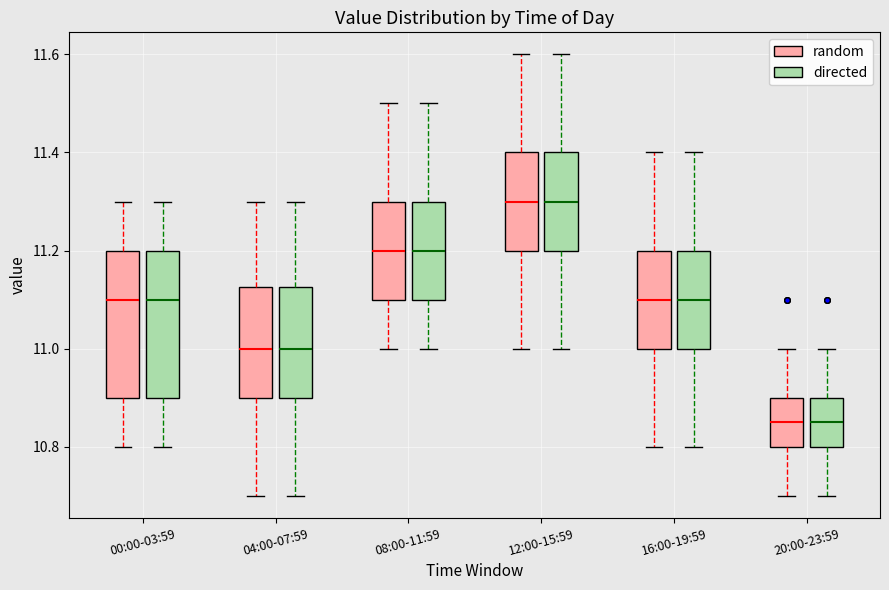

Reading left to right, transcribe this box plot: for each box, give where its median line is, the range the box spans, and where its two whiskers end, as read against the y-axis. The values are not printed on the chart, so give them approximately, as read against the axis.

00:00-03:59 (random): median 11.10, box 10.90 to 11.20, whiskers 10.80 to 11.30
00:00-03:59 (directed): median 11.10, box 10.90 to 11.20, whiskers 10.80 to 11.30
04:00-07:59 (random): median 11.00, box 10.90 to 11.12, whiskers 10.70 to 11.30
04:00-07:59 (directed): median 11.00, box 10.90 to 11.12, whiskers 10.70 to 11.30
08:00-11:59 (random): median 11.20, box 11.10 to 11.30, whiskers 11.00 to 11.50
08:00-11:59 (directed): median 11.20, box 11.10 to 11.30, whiskers 11.00 to 11.50
12:00-15:59 (random): median 11.30, box 11.20 to 11.40, whiskers 11.00 to 11.60
12:00-15:59 (directed): median 11.30, box 11.20 to 11.40, whiskers 11.00 to 11.60
16:00-19:59 (random): median 11.10, box 11.00 to 11.20, whiskers 10.80 to 11.40
16:00-19:59 (directed): median 11.10, box 11.00 to 11.20, whiskers 10.80 to 11.40
20:00-23:59 (random): median 10.86, box 10.80 to 10.90, whiskers 10.70 to 11.00
20:00-23:59 (directed): median 10.86, box 10.80 to 10.90, whiskers 10.70 to 11.00